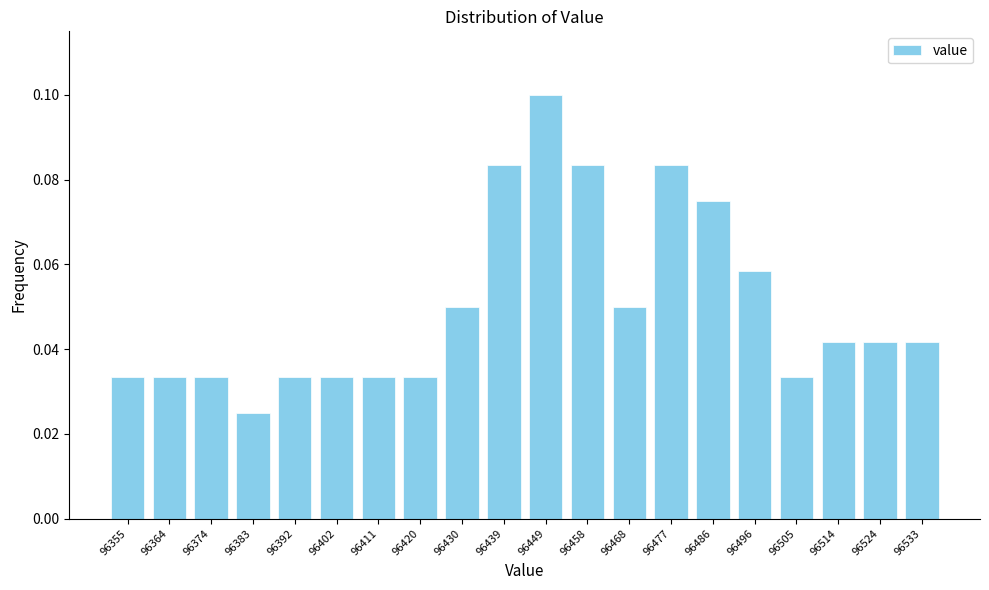

What is the sum of all values?

1.0